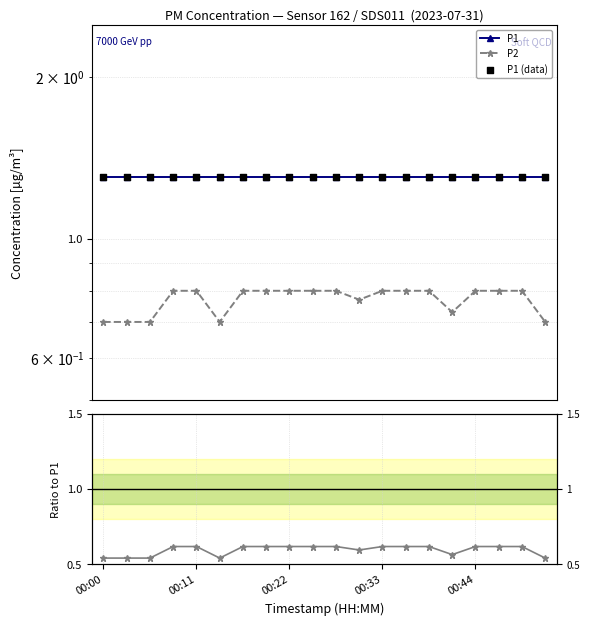

Which series has the widest spread of Y values?

P2